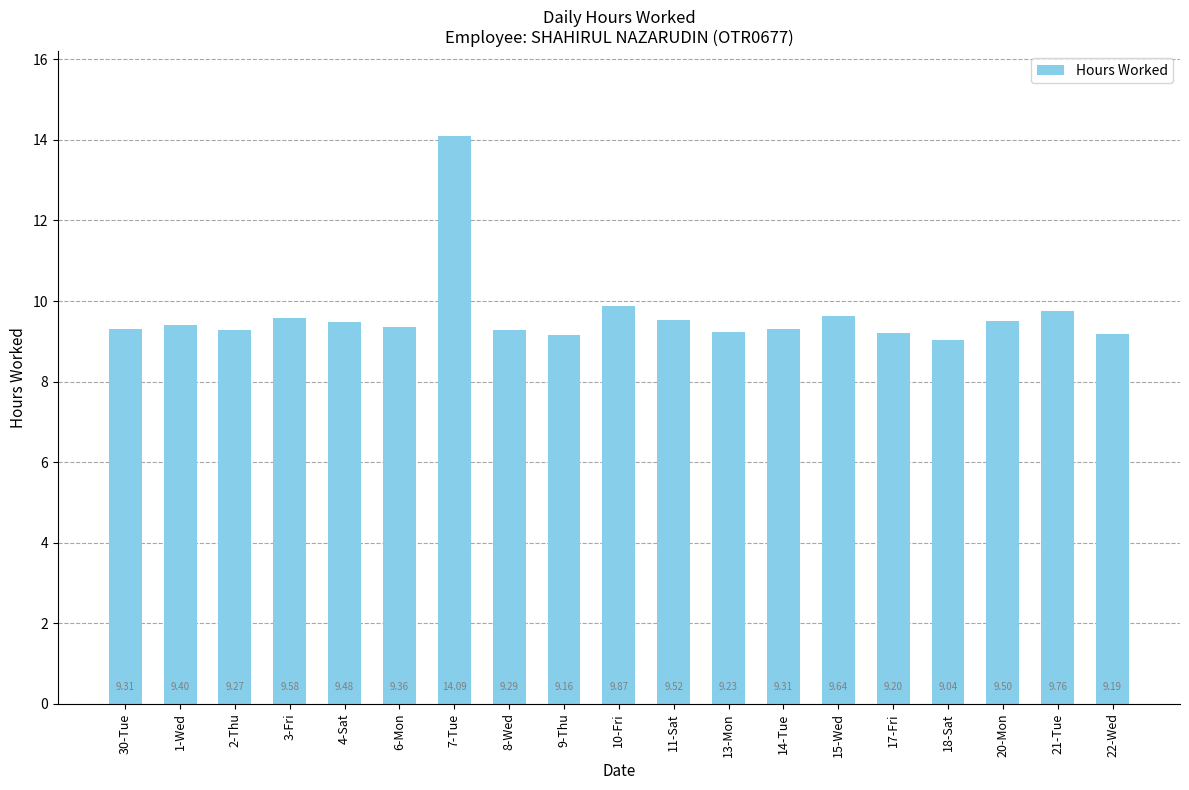

What is the sum of all values?

183.2